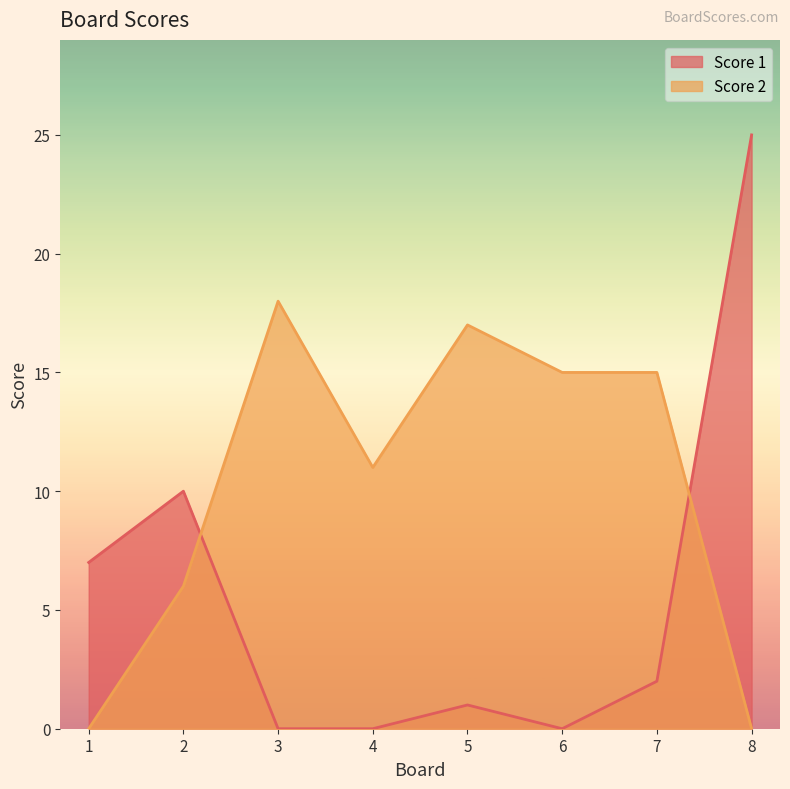

True or false: Score 1 has a value of 7 at 1.

True